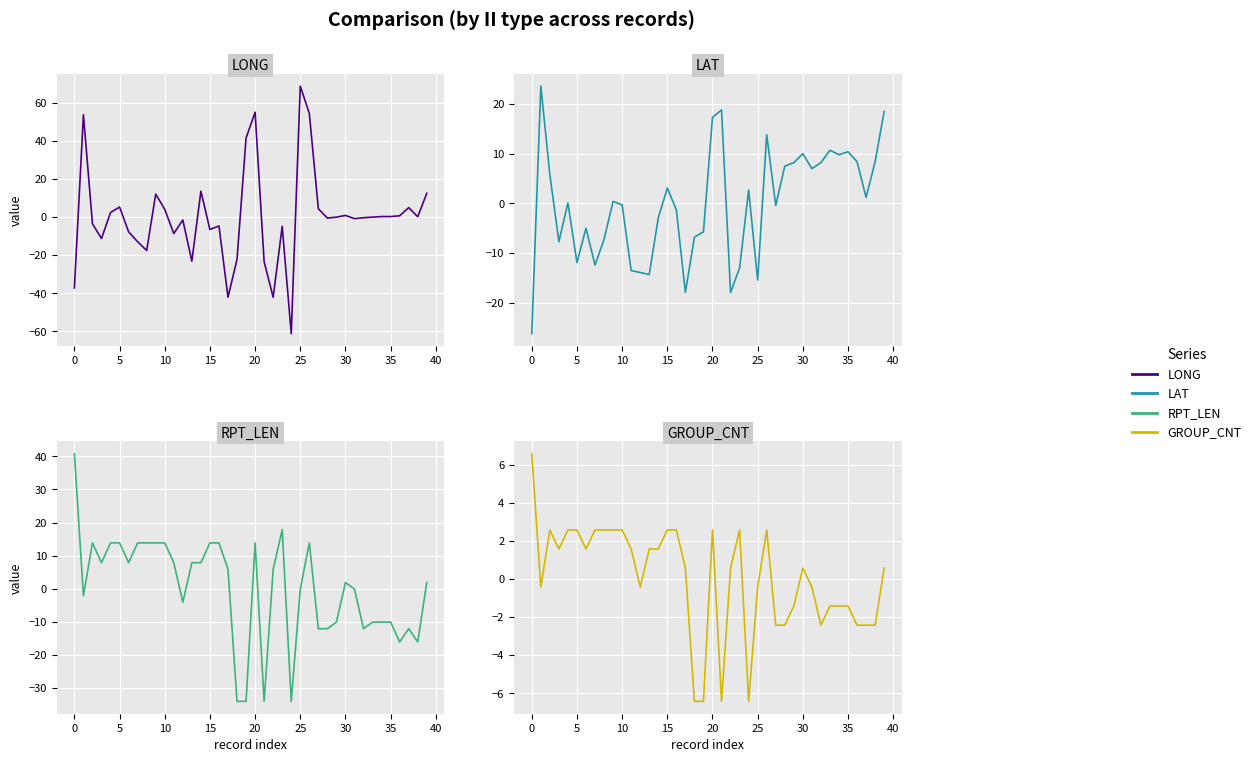

What is the difference between the highest and lowest values at 29?

18.4